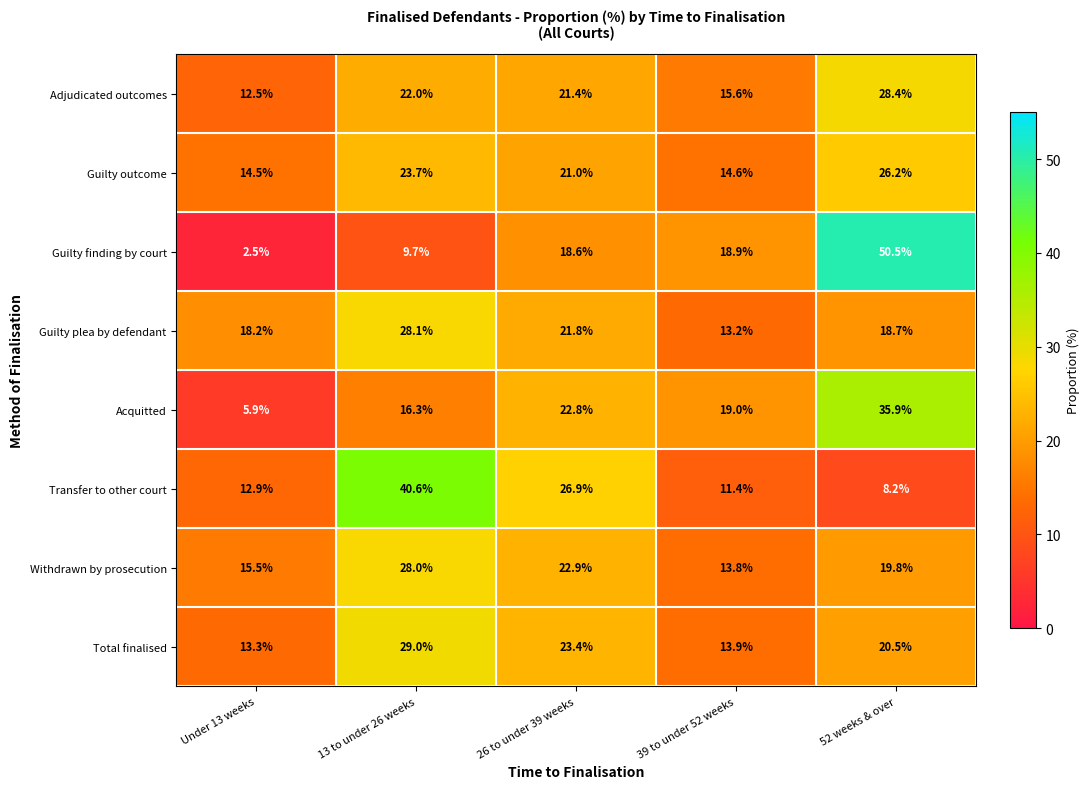

Is it true that Guilty outcome equals 21.0 at 26 to under 39 weeks?

True